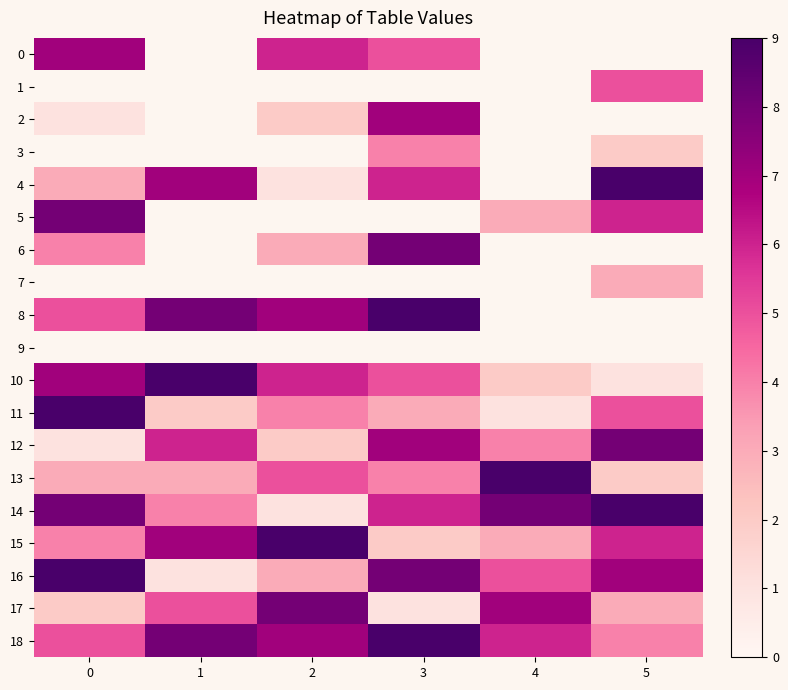

What is the difference between the second highest and second lowest values in the 18 series?

3.0